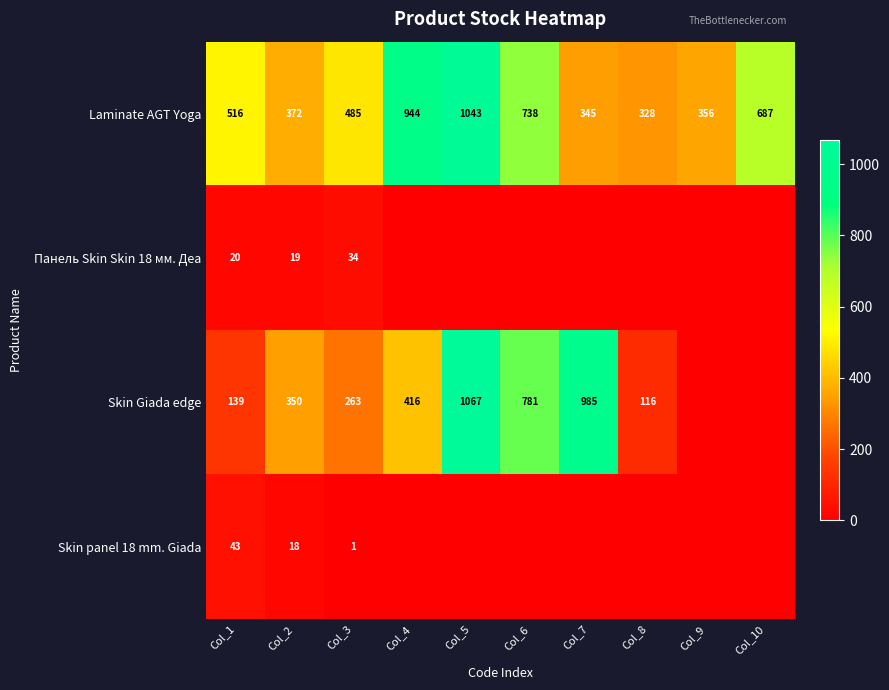

Is it true that Laminate AGT Yoga equals 281 at Col_4?

False